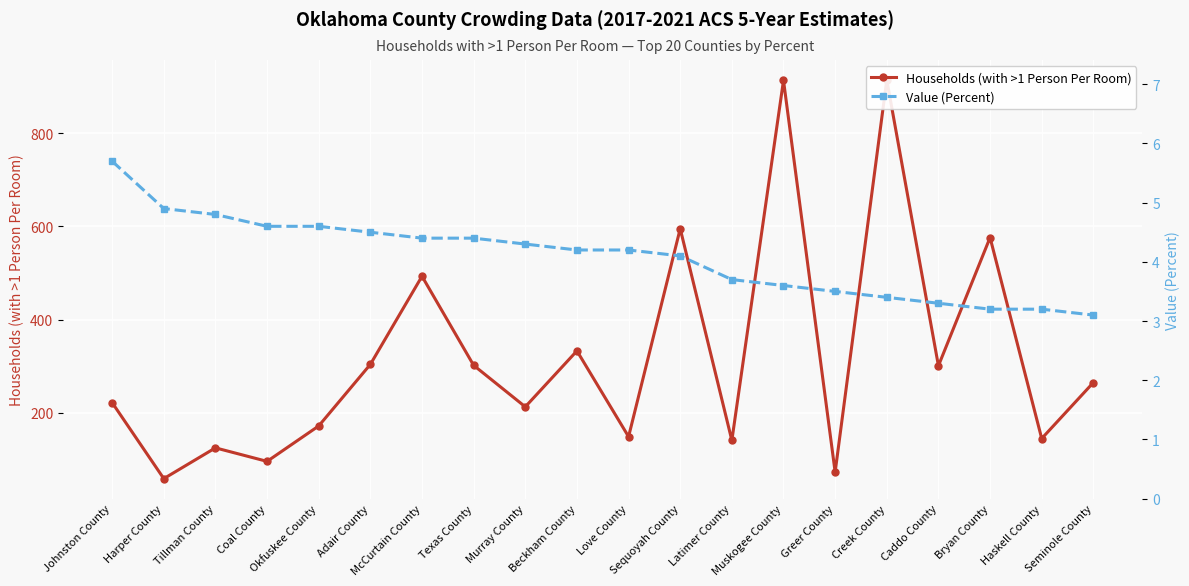

Where is the first local minimum for Households (with >1 Person Per Room)?

Harper County